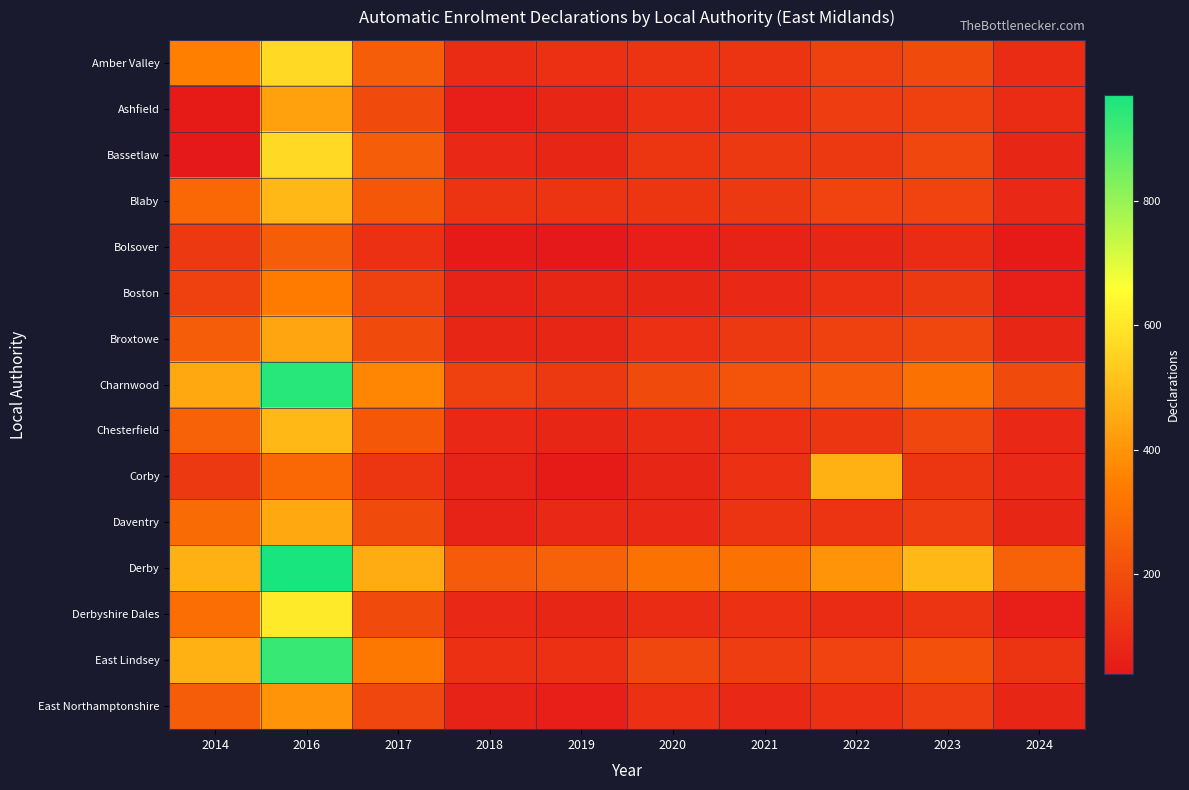

Reading left to right, extract all data points from this chart.

Amber Valley: 2014=350	2016=570	2017=250	2018=100	2019=110	2020=120	2021=120	2022=160	2023=190	2024=100
Ashfield: 2014=50	2016=430	2017=190	2018=60	2019=80	2020=110	2021=110	2022=150	2023=160	2024=100
Bassetlaw: 2014=40	2016=570	2017=250	2018=90	2019=80	2020=130	2021=140	2022=140	2023=180	2024=80
Blaby: 2014=280	2016=490	2017=230	2018=120	2019=120	2020=130	2021=140	2022=170	2023=170	2024=90
Bolsover: 2014=140	2016=250	2017=110	2018=50	2019=40	2020=60	2021=70	2022=80	2023=100	2024=50
Boston: 2014=160	2016=340	2017=160	2018=70	2019=80	2020=80	2021=90	2022=110	2023=140	2024=60
Broxtowe: 2014=250	2016=440	2017=190	2018=80	2019=80	2020=110	2021=140	2022=160	2023=180	2024=80
Charnwood: 2014=450	2016=950	2017=370	2018=160	2019=140	2020=190	2021=220	2022=240	2023=310	2024=190
Chesterfield: 2014=260	2016=490	2017=230	2018=90	2019=80	2020=100	2021=110	2022=130	2023=180	2024=90
Corby: 2014=140	2016=280	2017=130	2018=70	2019=50	2020=80	2021=110	2022=470	2023=130	2024=90
Daventry: 2014=290	2016=450	2017=190	2018=70	2019=90	2020=90	2021=120	2022=120	2023=150	2024=80
Derby: 2014=470	2016=970	2017=460	2018=240	2019=260	2020=310	2021=310	2022=400	2023=490	2024=260
Derbyshire Dales: 2014=300	2016=610	2017=190	2018=90	2019=80	2020=100	2021=110	2022=100	2023=120	2024=60
East Lindsey: 2014=470	2016=930	2017=330	2018=110	2019=110	2020=180	2021=150	2022=170	2023=210	2024=120
East Northamptonshire: 2014=250	2016=400	2017=180	2018=70	2019=60	2020=110	2021=90	2022=110	2023=150	2024=80